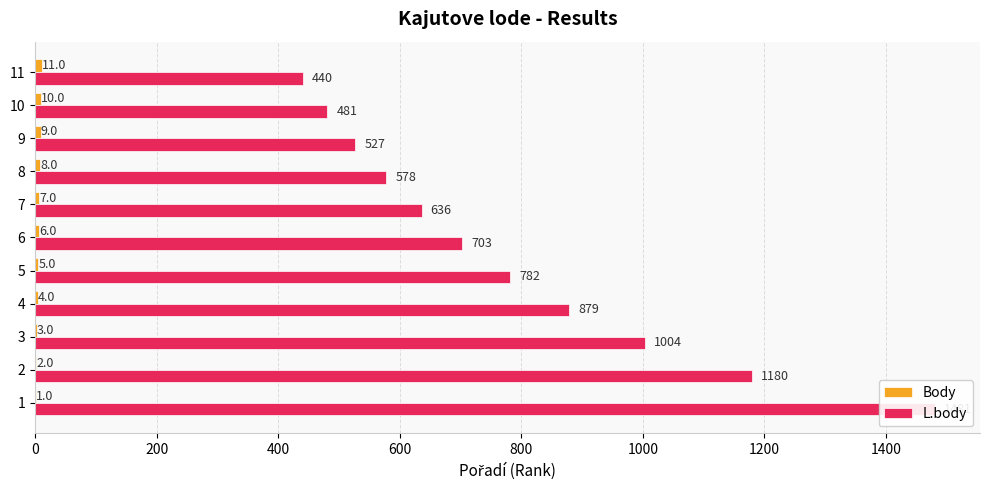

Reading left to right, list all the values displayed in this chart.

Body: 1	2	3	4	5	6	7	8	9	10	11
L.body: 1481	1180	1004	879	782	703	636	578	527	481	440